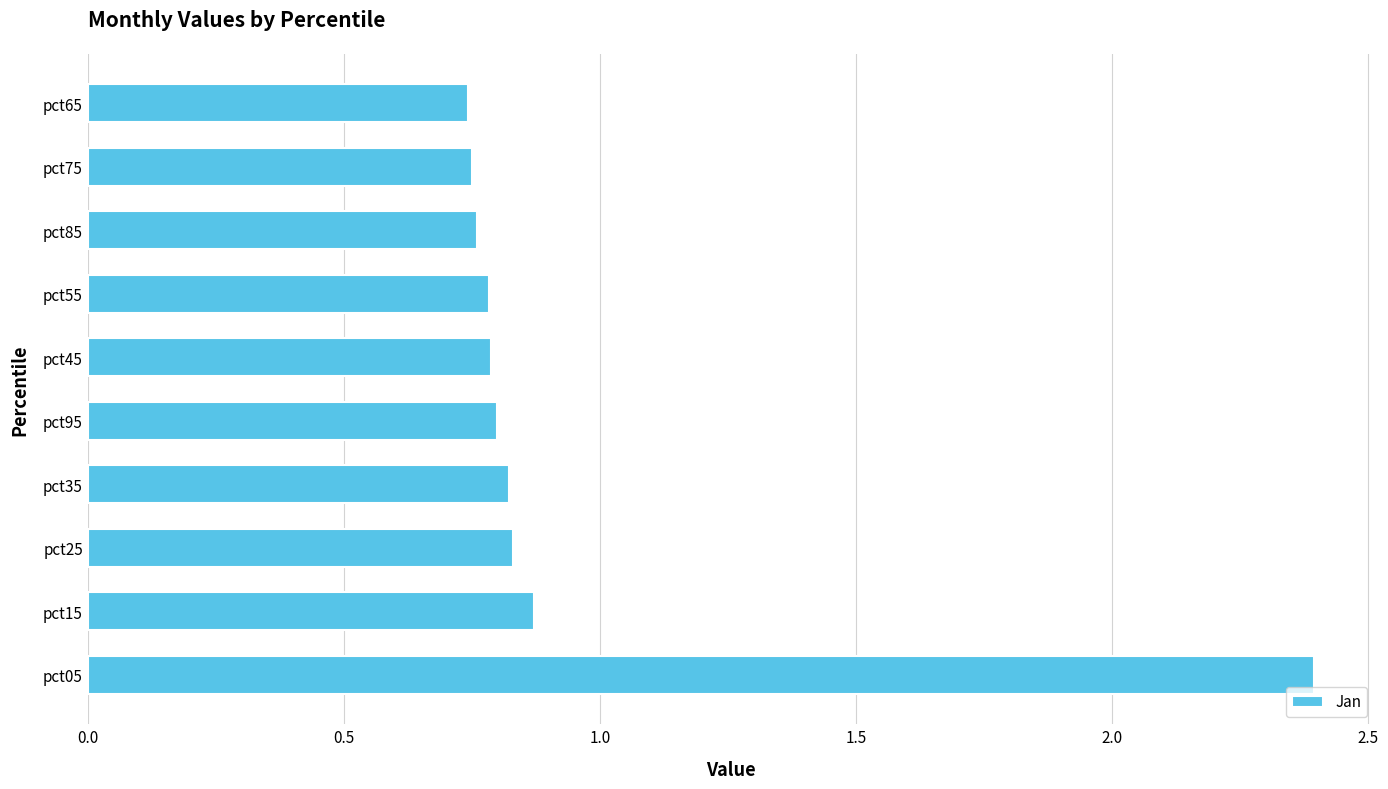

What value does the data have at pct05?

2.4